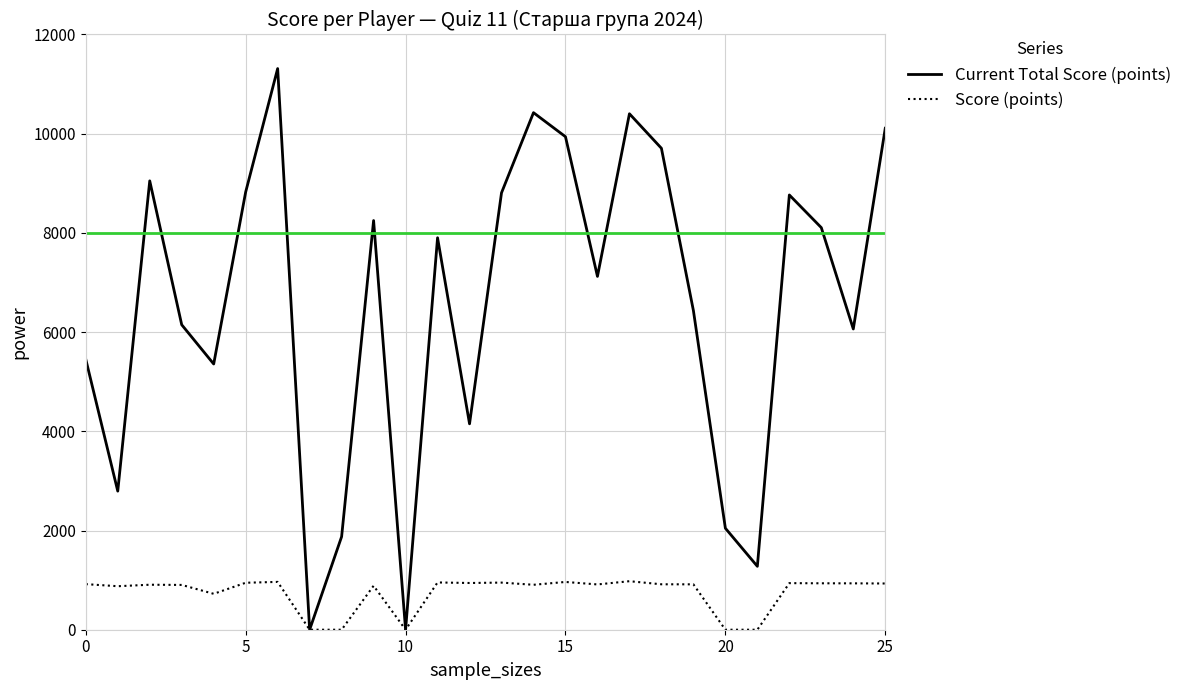

Does the chart have visible grid lines?

Yes